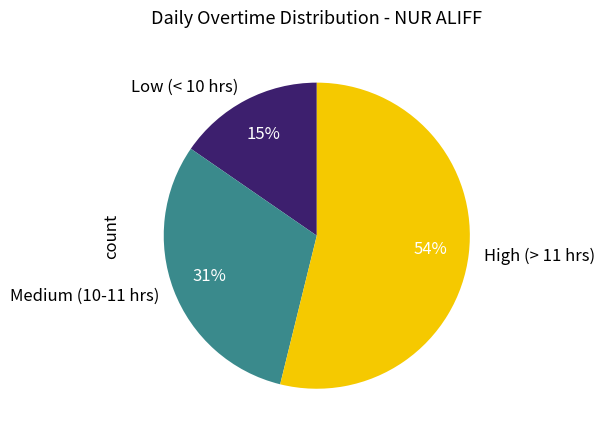

What percentage is the Medium (10-11 hrs) slice, to the nearest percent?

31%